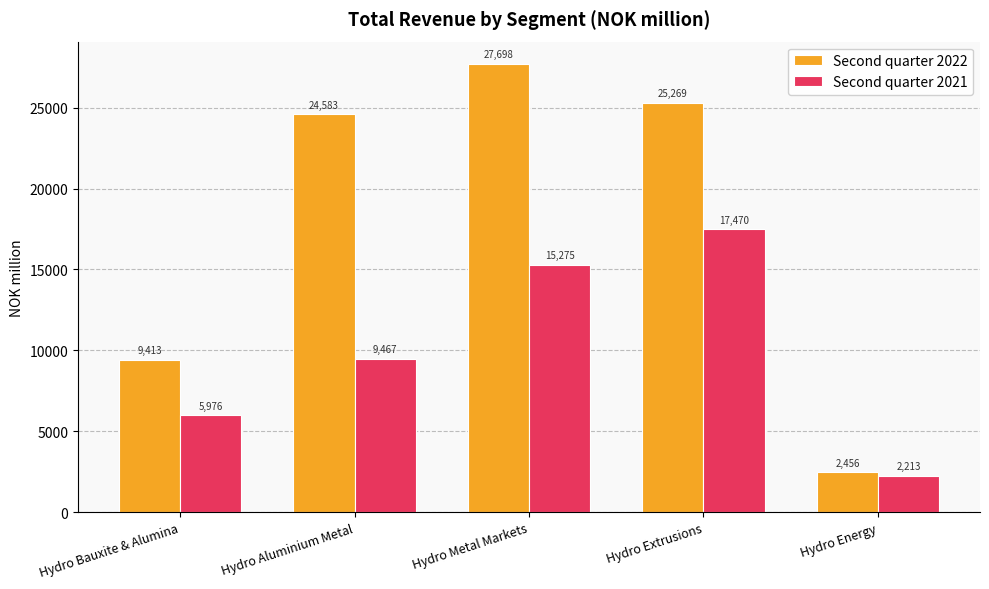

What is the sum of all Second quarter 2021 values?

50401.7